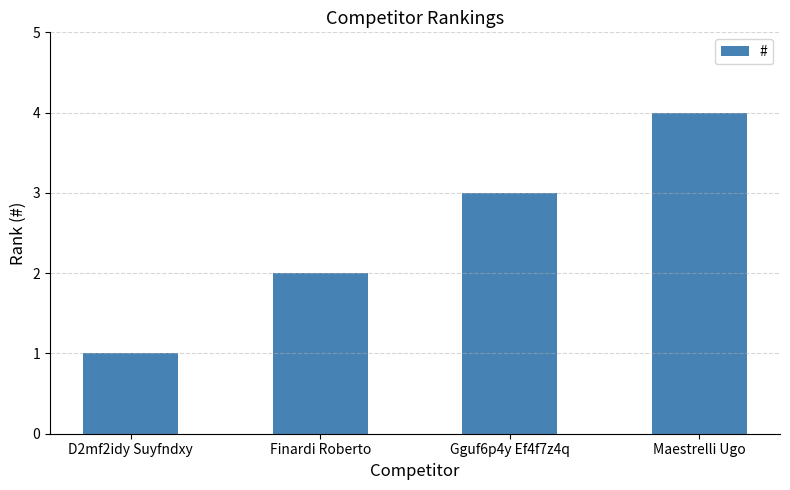

The chart shows a value of 0 at D2mf2idy Suyfndxy. True or false?

False